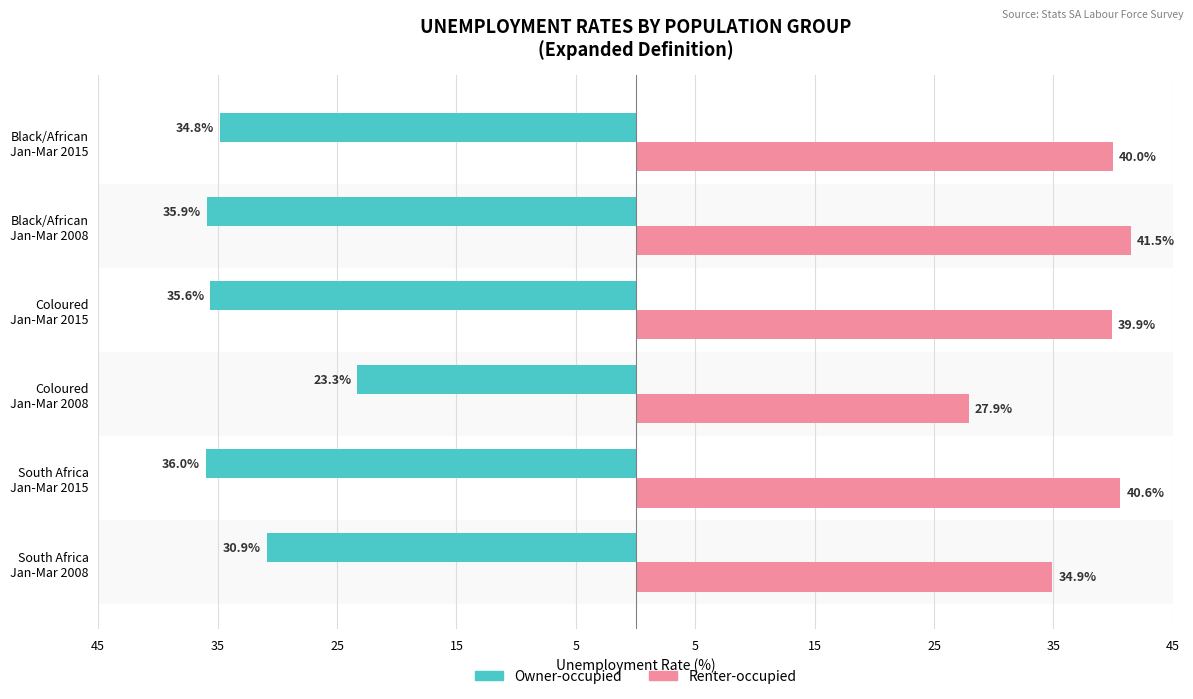

What is the greatest value displayed?

41.5